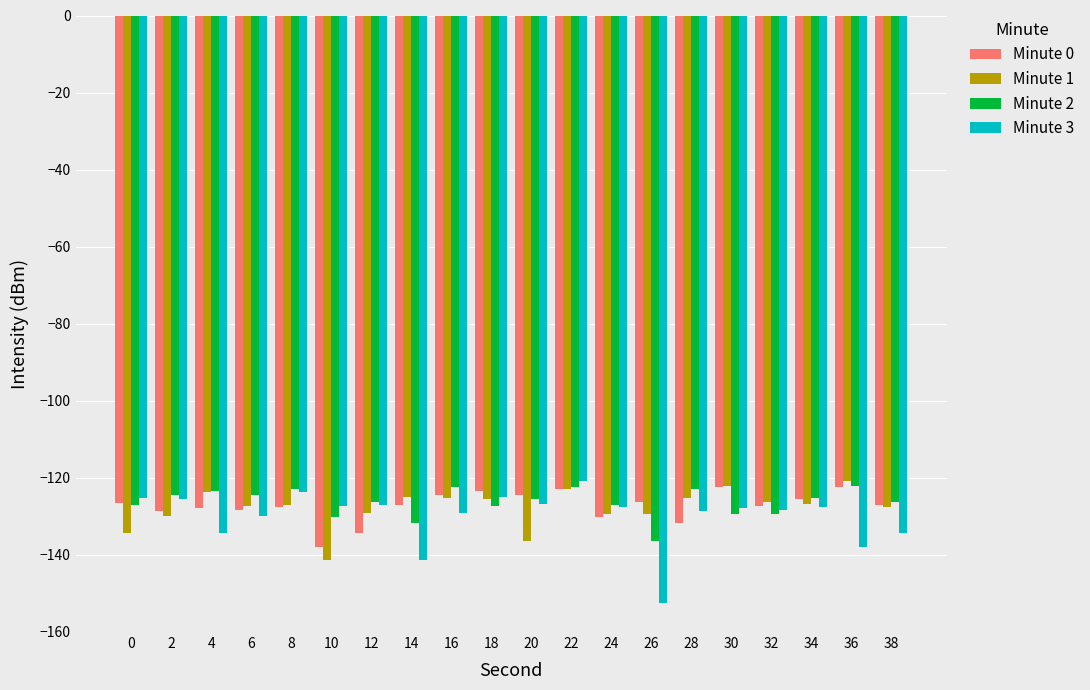

What are all the series names shown in the legend?

Minute 0, Minute 1, Minute 2, Minute 3